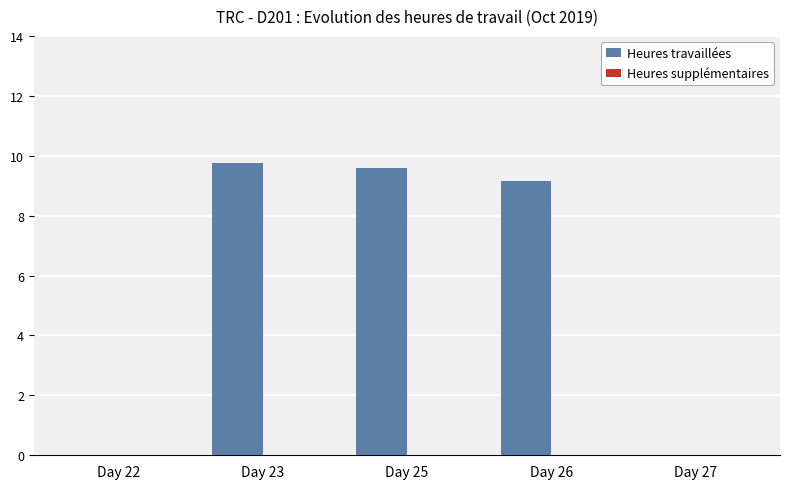

Reading right to left, transcribe all the data shown in this chart.

Day 27=0.0	Day 26=9.2	Day 25=9.6	Day 23=9.8	Day 22=0.0